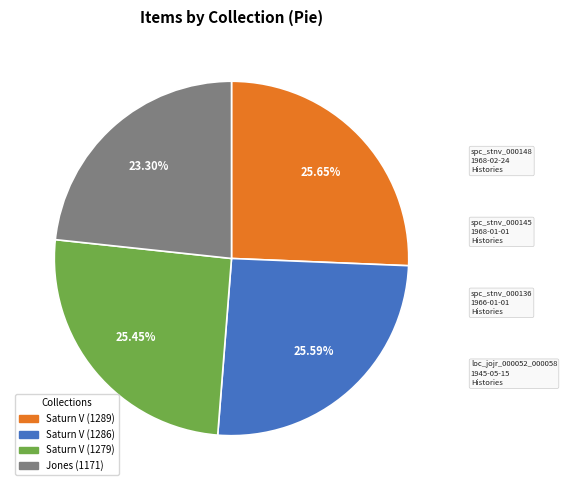

What is the ratio of the value at Jones (1171) to the value at Saturn V (1279)?

0.9